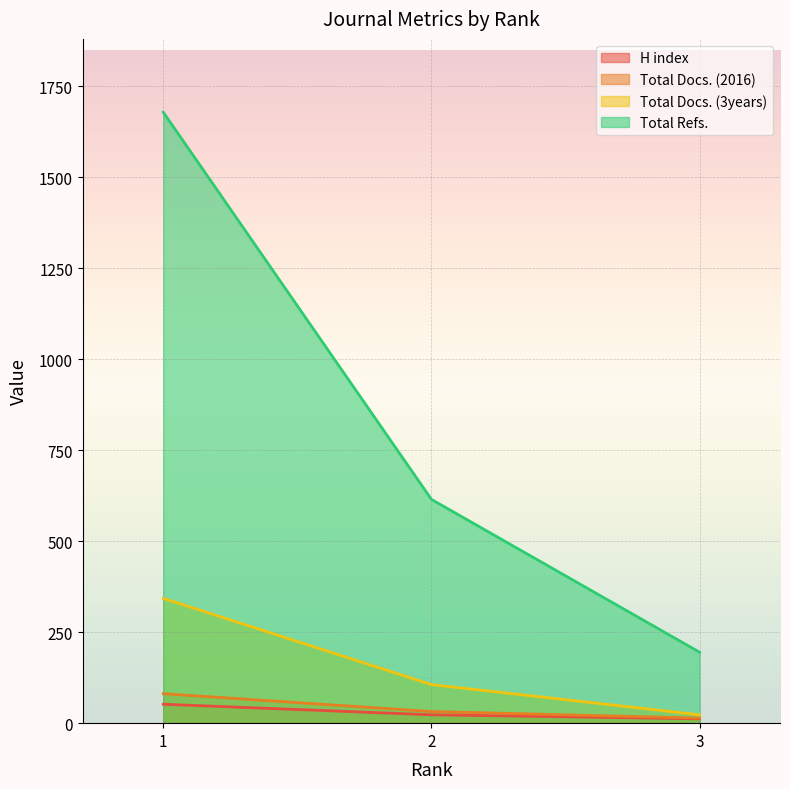

Rank the categories by Total Refs. value from lowest to highest.

3, 2, 1